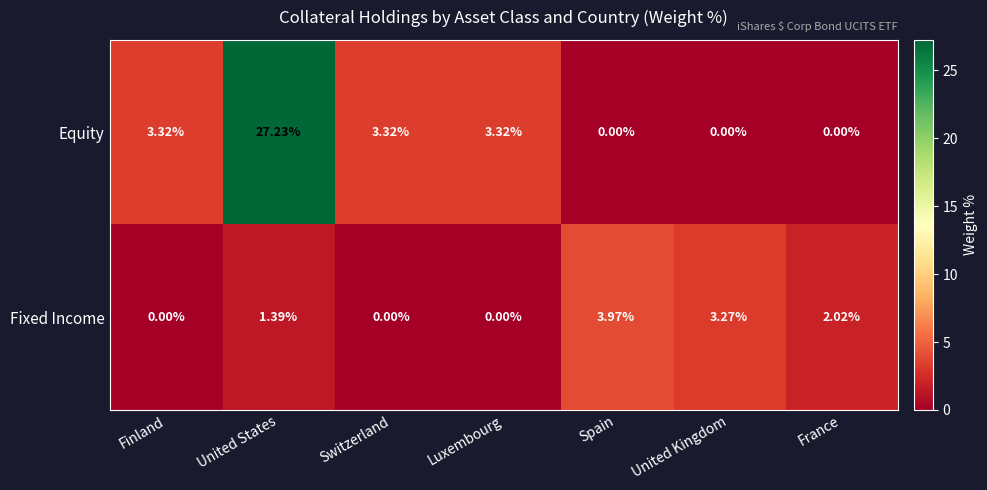

Rank the series at Luxembourg from lowest to highest value.

Fixed Income, Equity